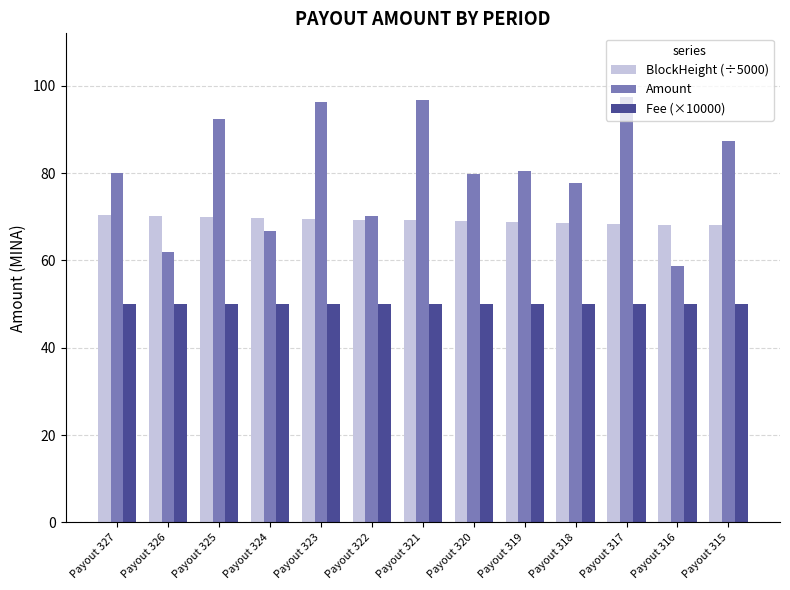

What is the smallest value displayed?

50.0